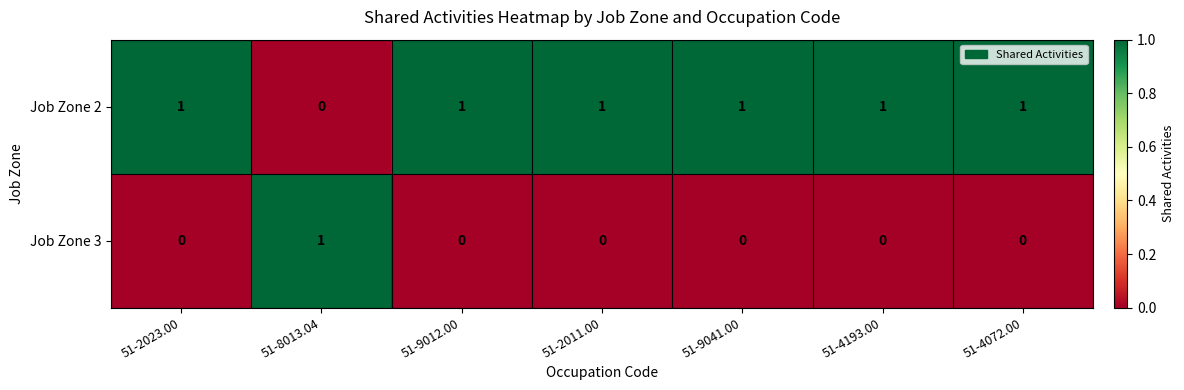

Rank the series by their average value, from highest to lowest.

Job Zone 2, Job Zone 3